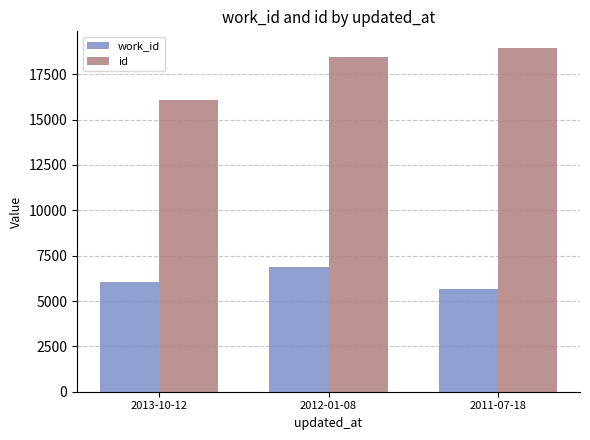

How many categories are shown in the chart?

3